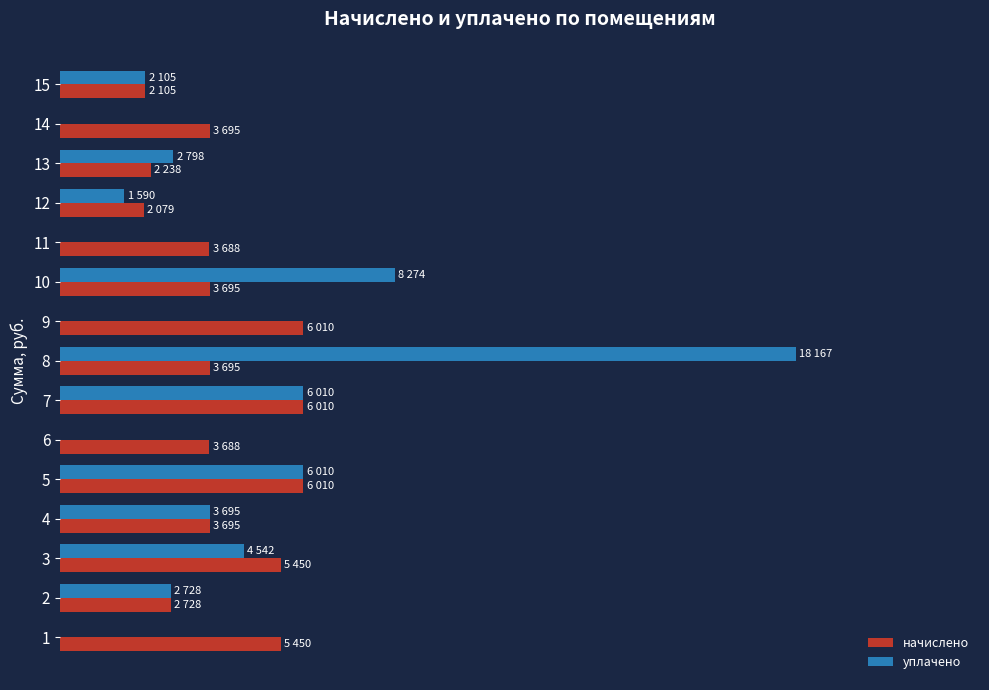

What are all the series names shown in the legend?

начислено, уплачено